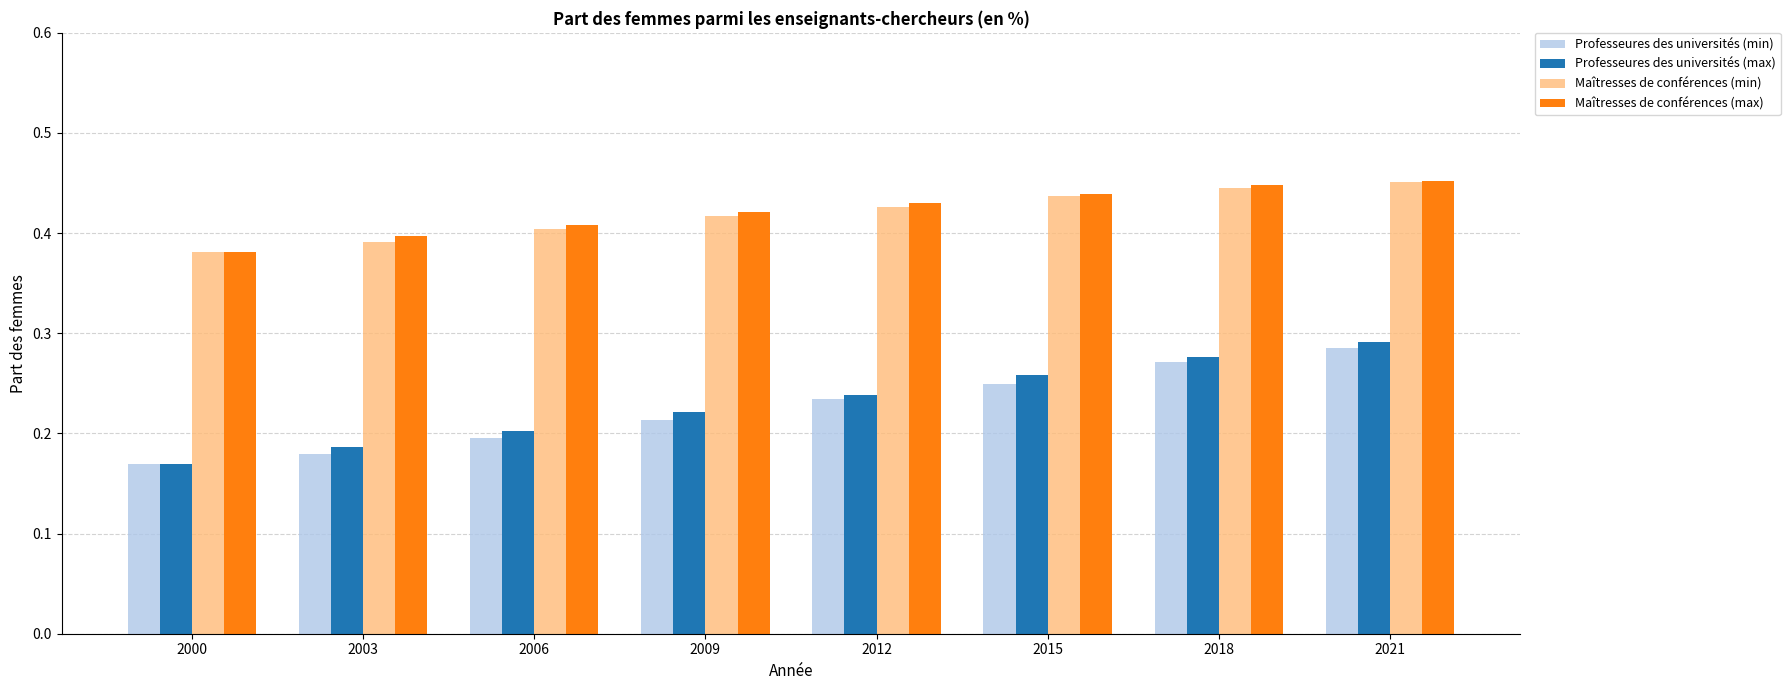

True or false: Maîtresses de conférences (min) has a value of 0.3 at 2015.

False